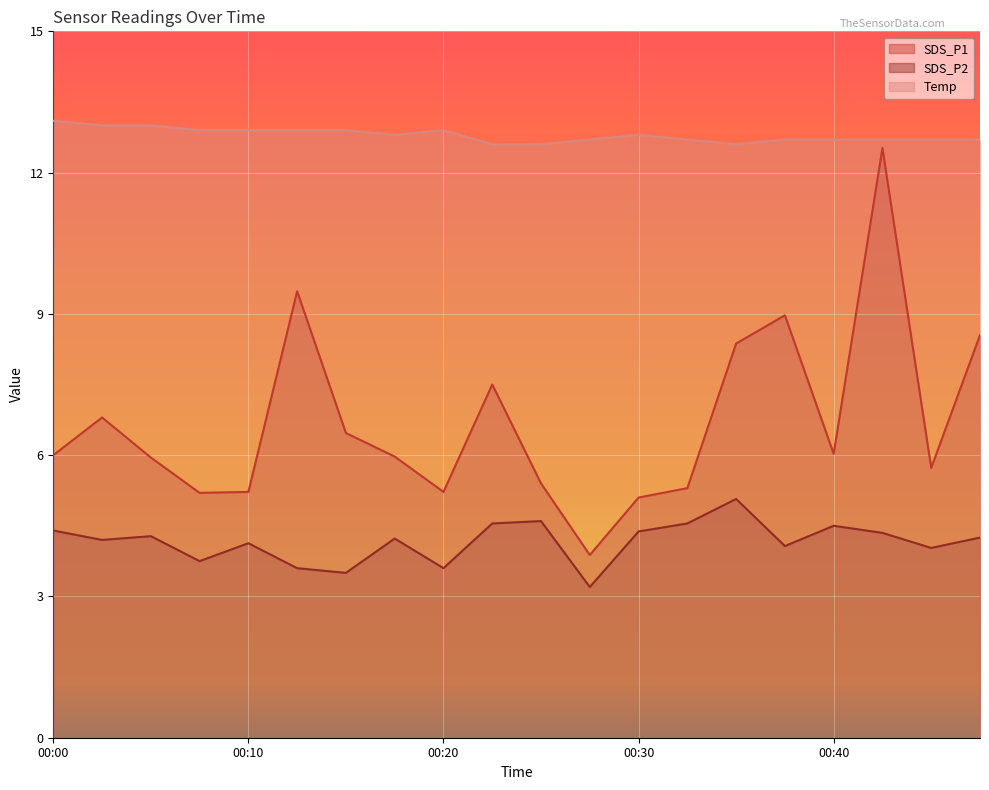

How many lines are shown in the chart?

3